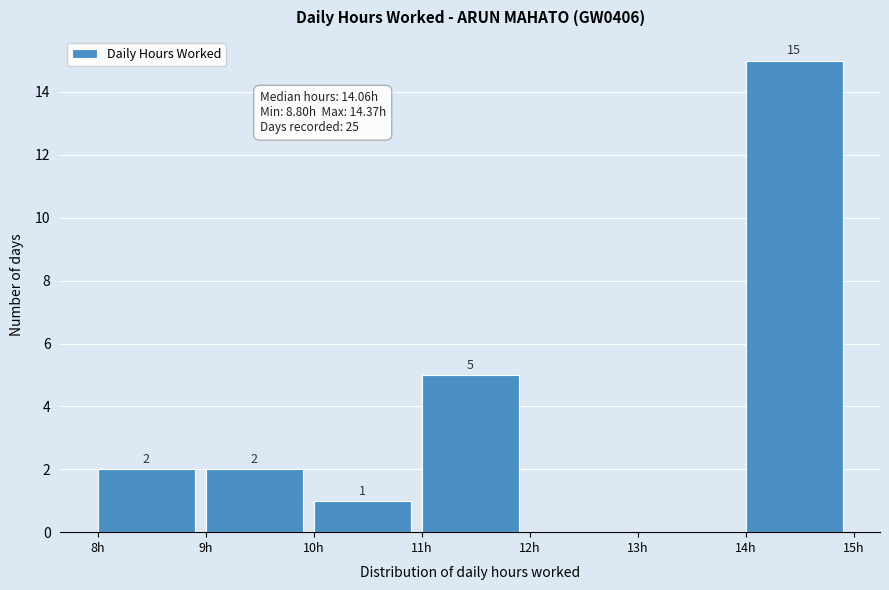

Over which range of the x-axis is the bar tallest?

14 to 15